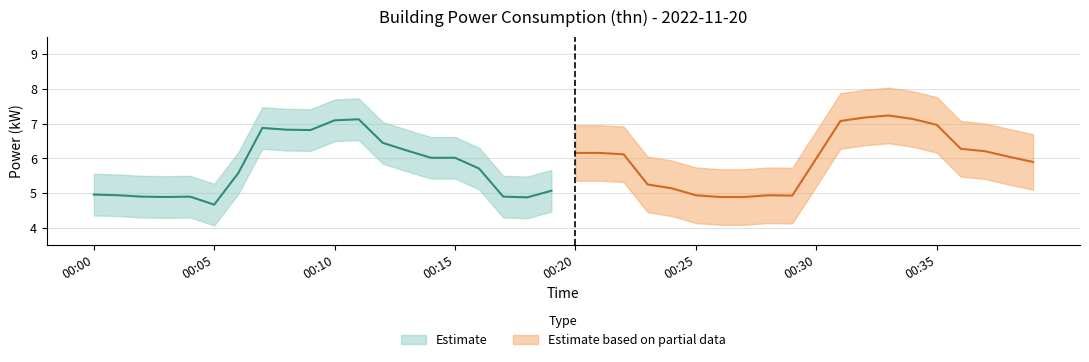

Is the value of power_lower at 09:00 greater than the value of partial_upper at 08:00?

Yes